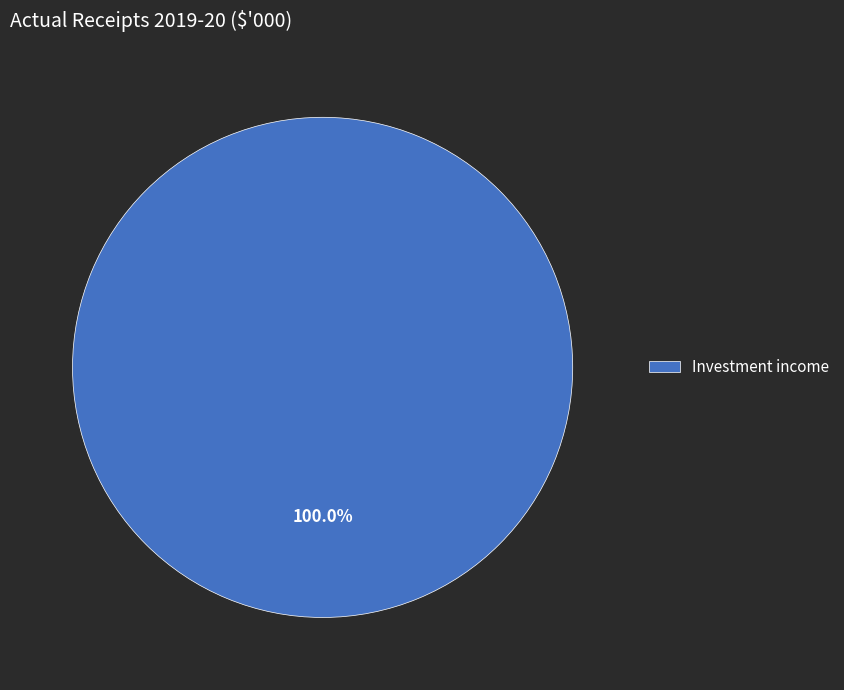

Does Investment income account for over 50% of the chart?

Yes